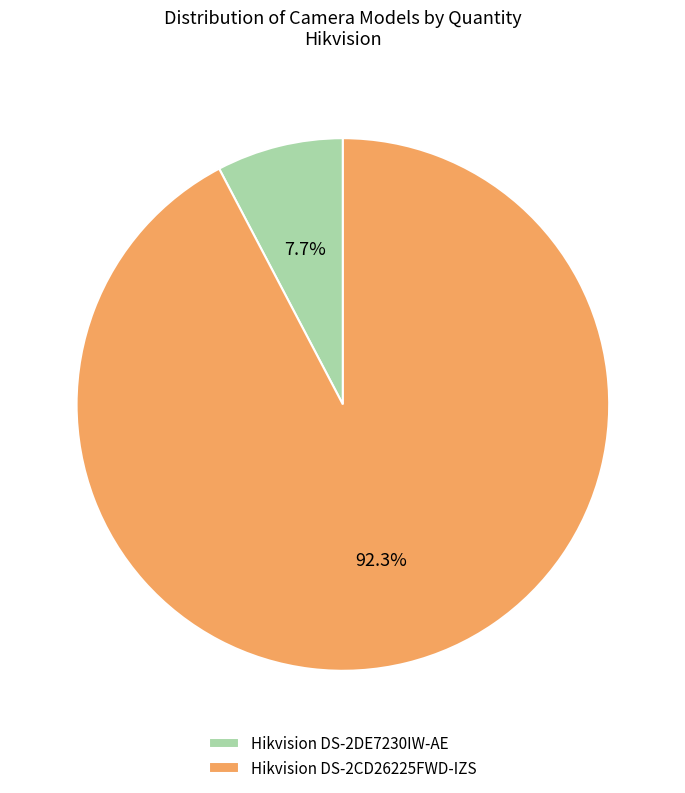

How many slices are in this pie chart?

2